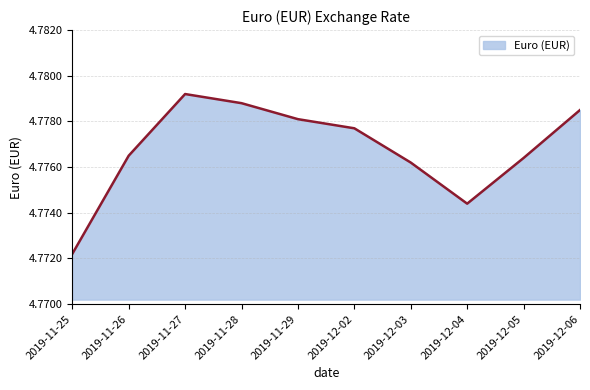

At which category does the chart reach its minimum across all series?

2019-11-25